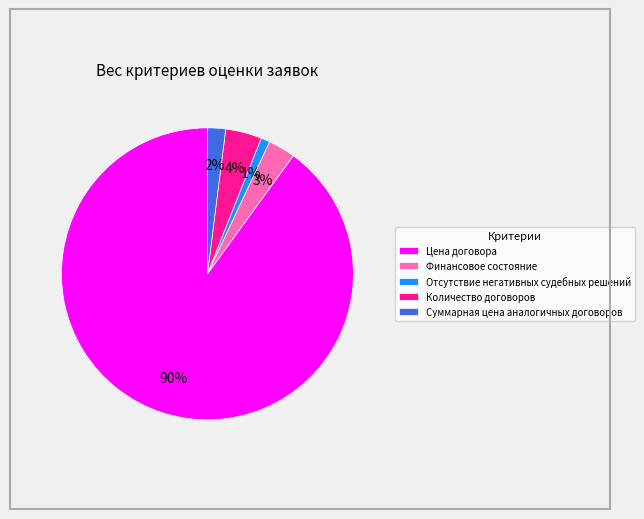

Count the number of slices in the pie.

5